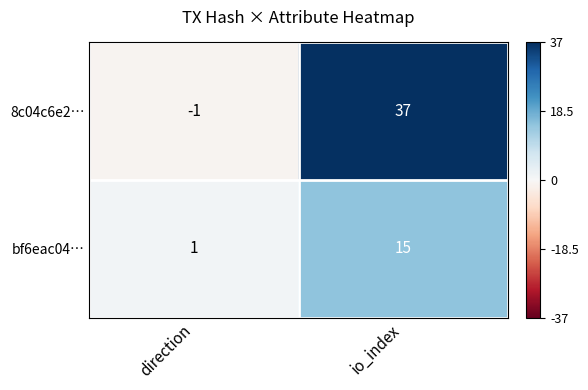

The value of bf6eac04… at direction is 1. True or false?

True